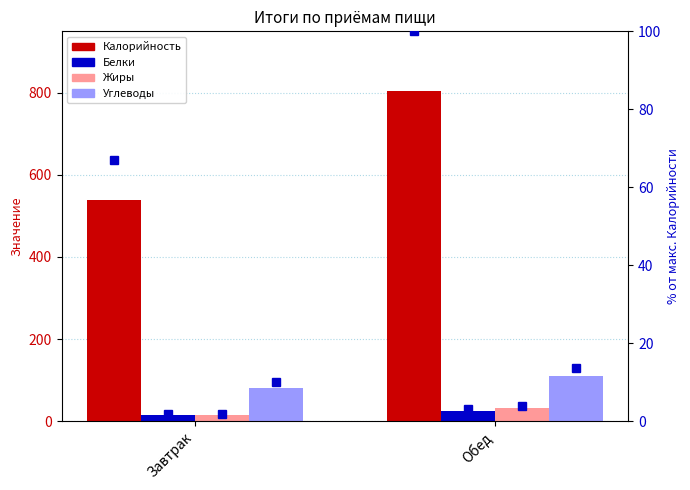

Reading left to right, transcribe all the data shown in this chart.

Калорийность: Завтрак=538.6	Обед=805.5
Белки: Завтрак=14.6	Обед=25.4
Жиры: Завтрак=14.4	Обед=30.6
Углеводы: Завтрак=79.7	Обед=110.5